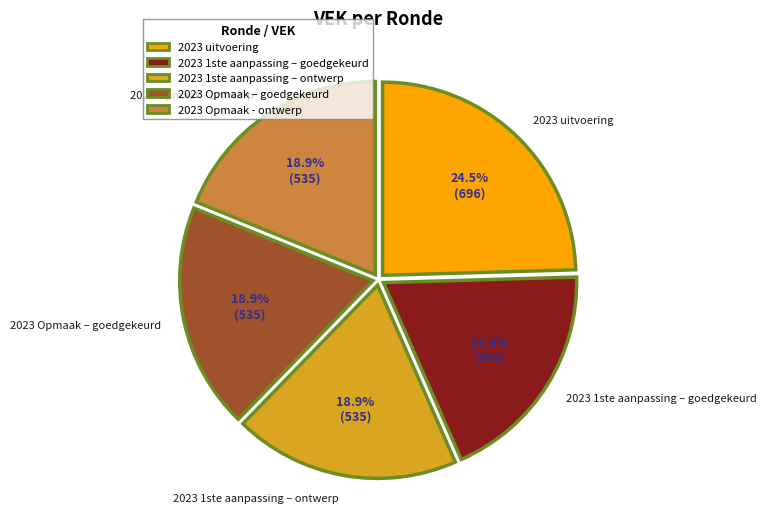

To the nearest percent, what percentage of the pie is 2023 1ste aanpassing – ontwerp?

19%